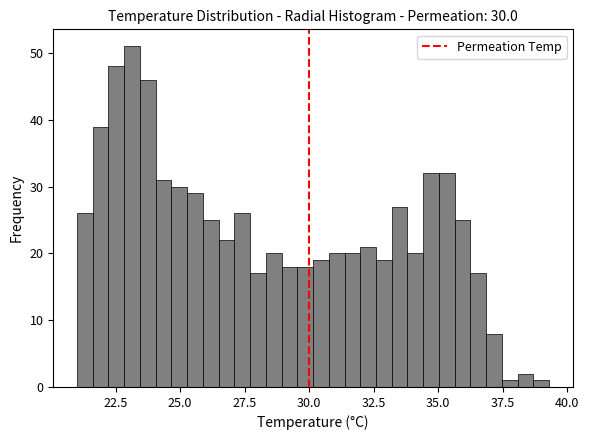

Read against the x-axis, roughly where is the centre of the tallest bar?

23.0